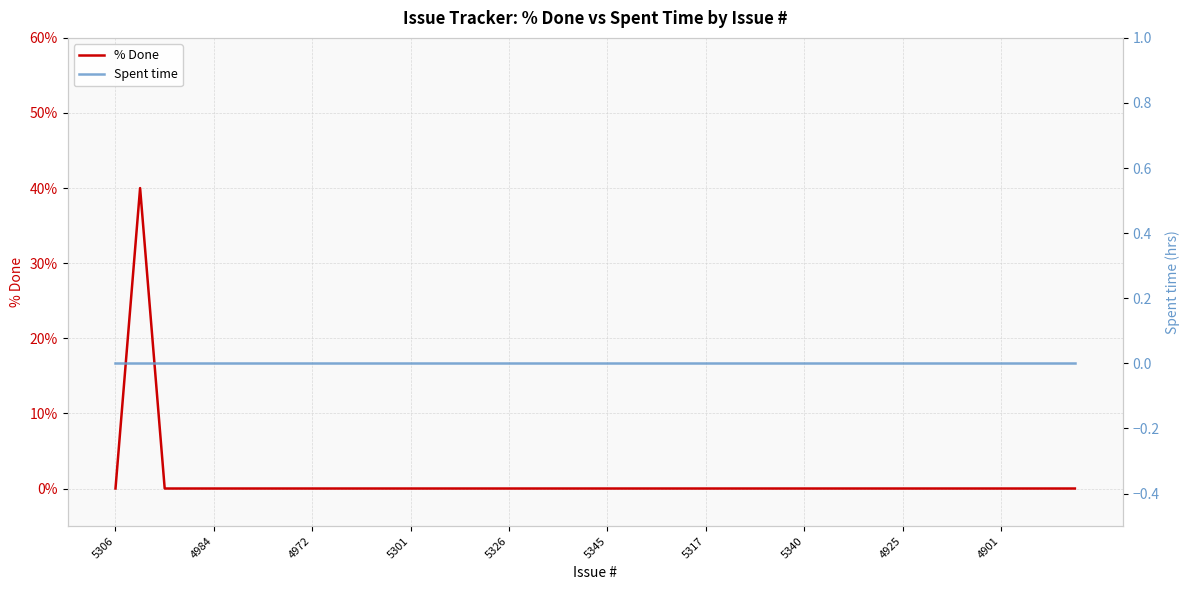

What is the highest value of the % Done series?

40